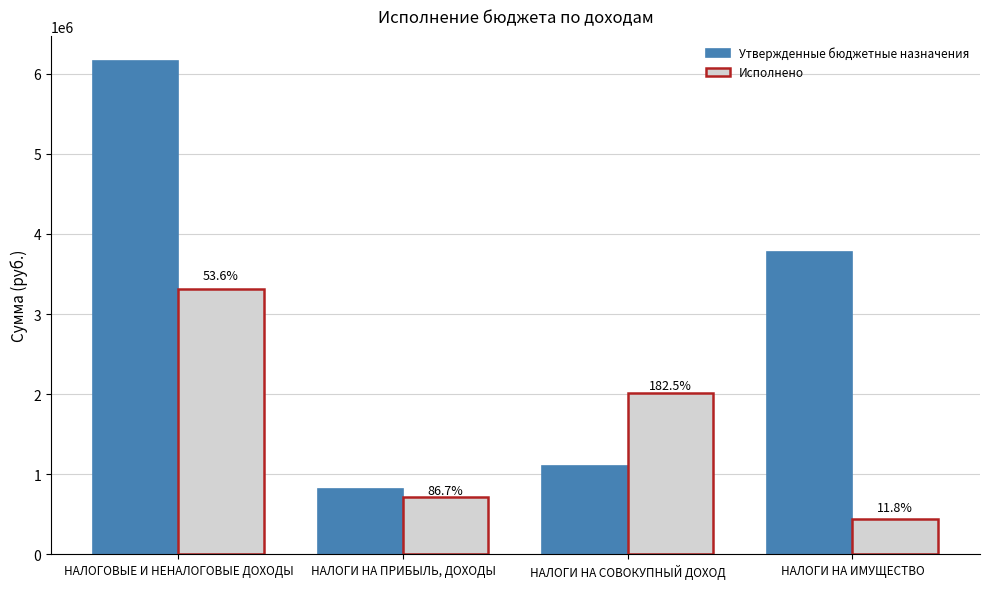

What is the sum of the Исполнено values at НАЛОГИ НА СОВОКУПНЫЙ ДОХОД and НАЛОГИ НА ИМУЩЕСТВО?

2457433.2